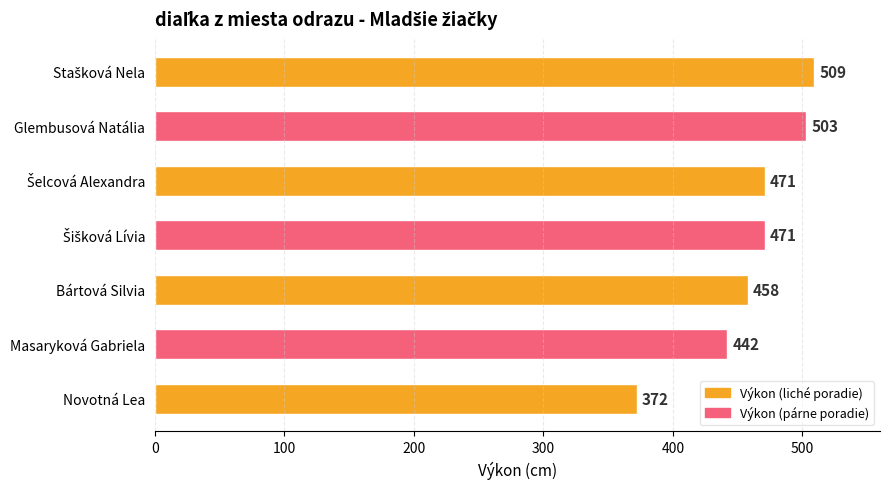

How many distinct data groups are displayed?

1